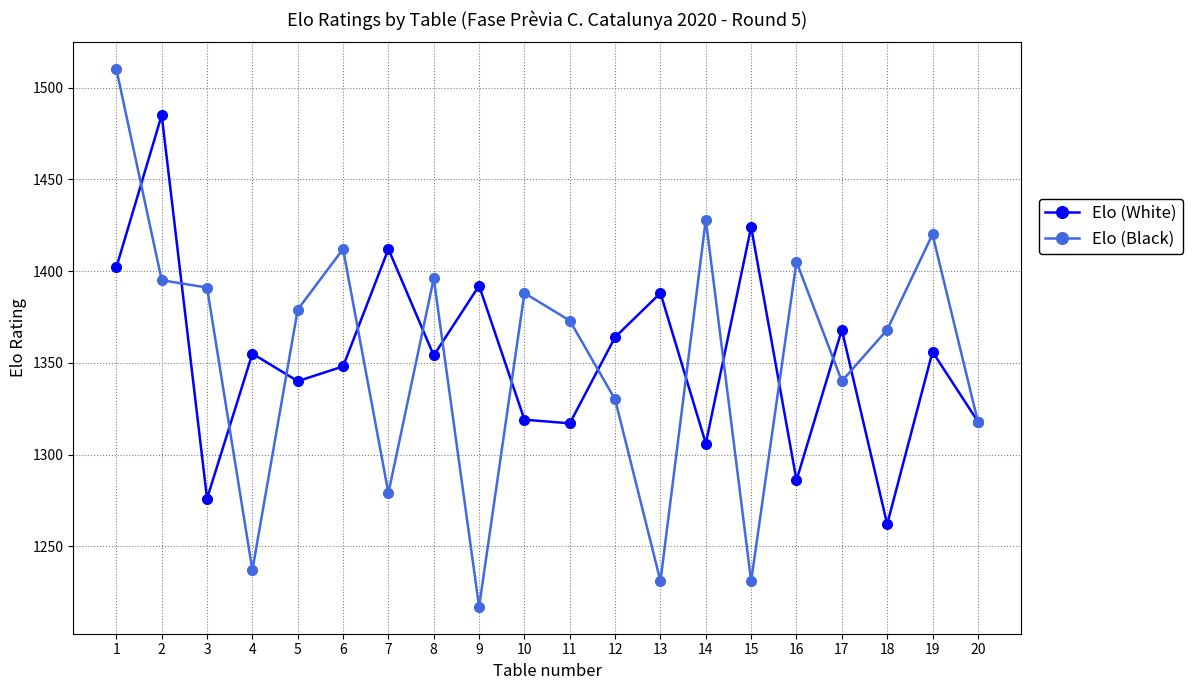

What is the greatest value displayed?

1510